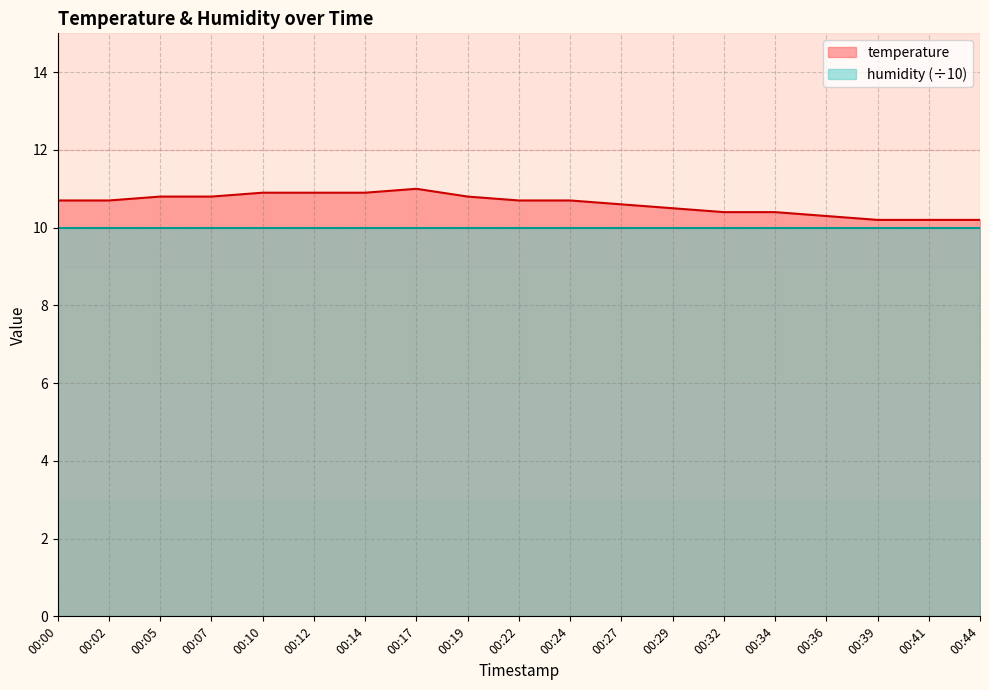

Approximately how many times larger is the value at 00:00 compared to 00:17?

1.0